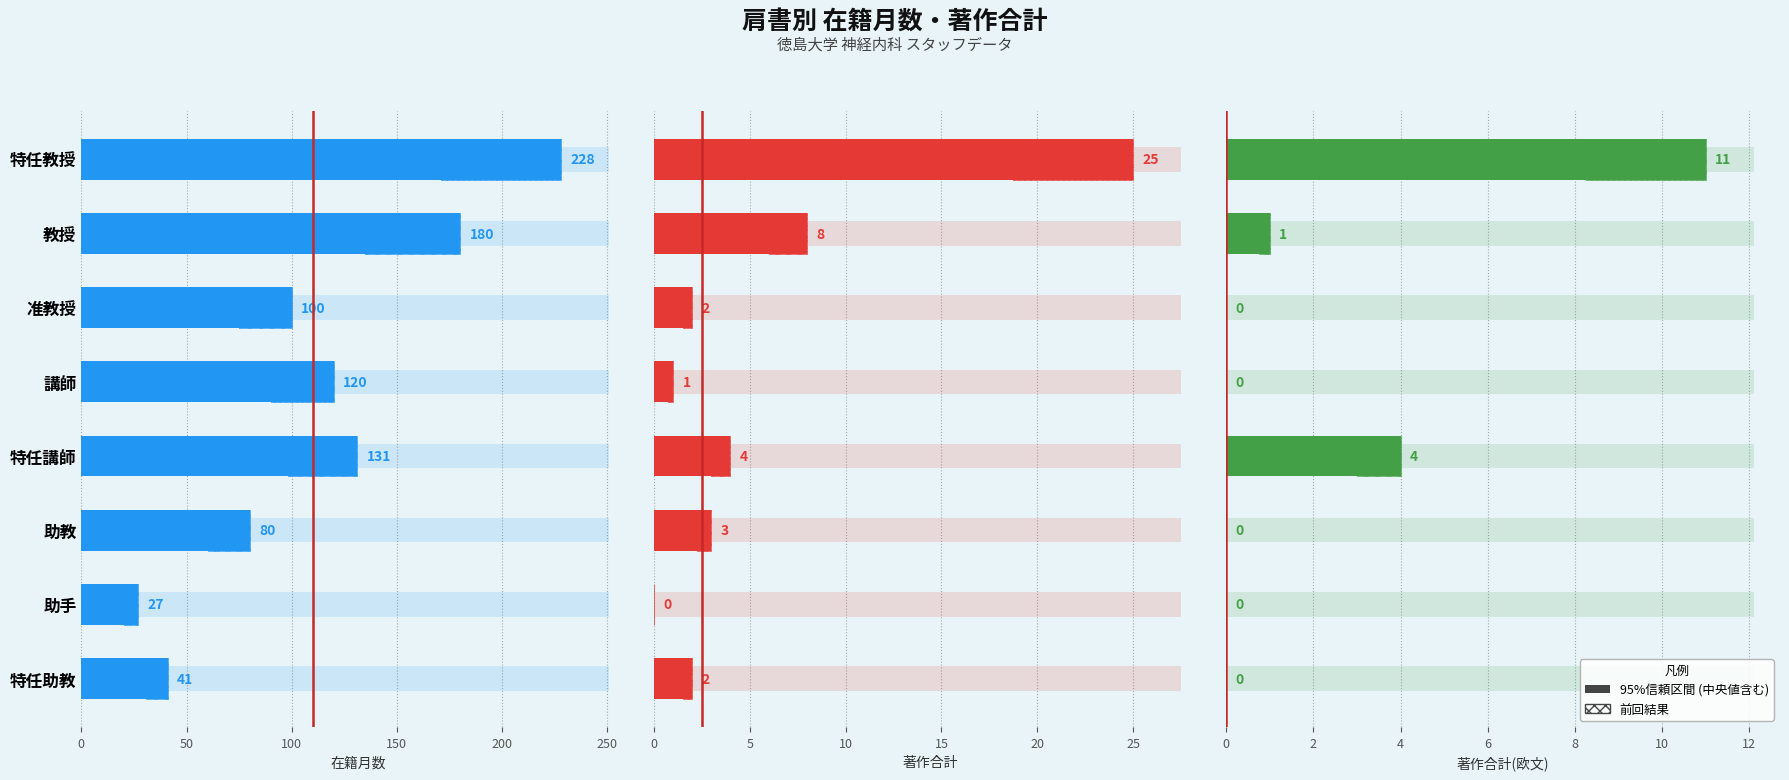

Which category has the lowest value in the 在籍月数 series?

助手